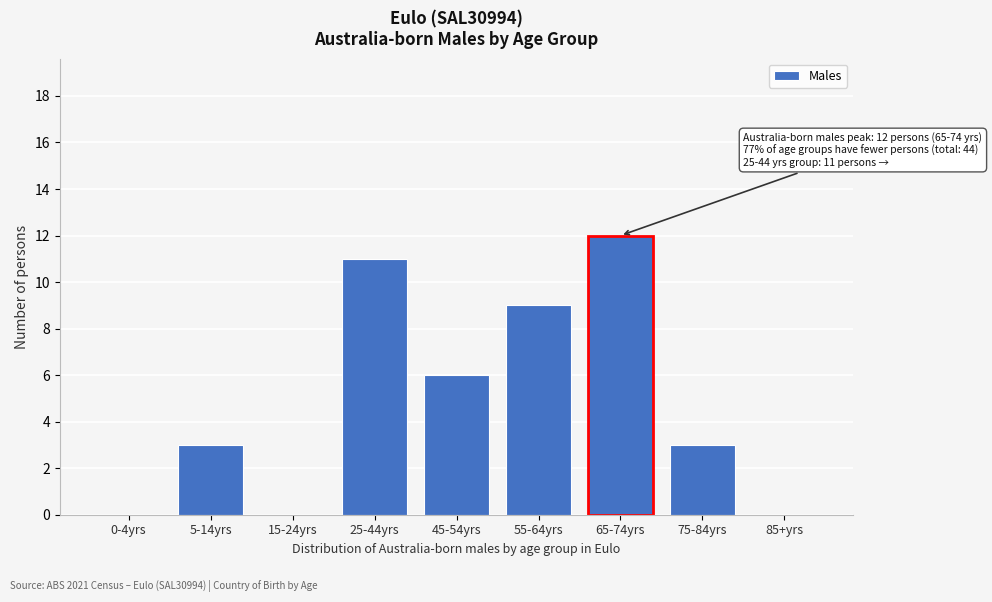

Reading left to right, what are all the values shown in this chart?

0-4yrs=0	5-14yrs=3	15-24yrs=0	25-44yrs=11	45-54yrs=6	55-64yrs=9	65-74yrs=12	75-84yrs=3	85+yrs=0